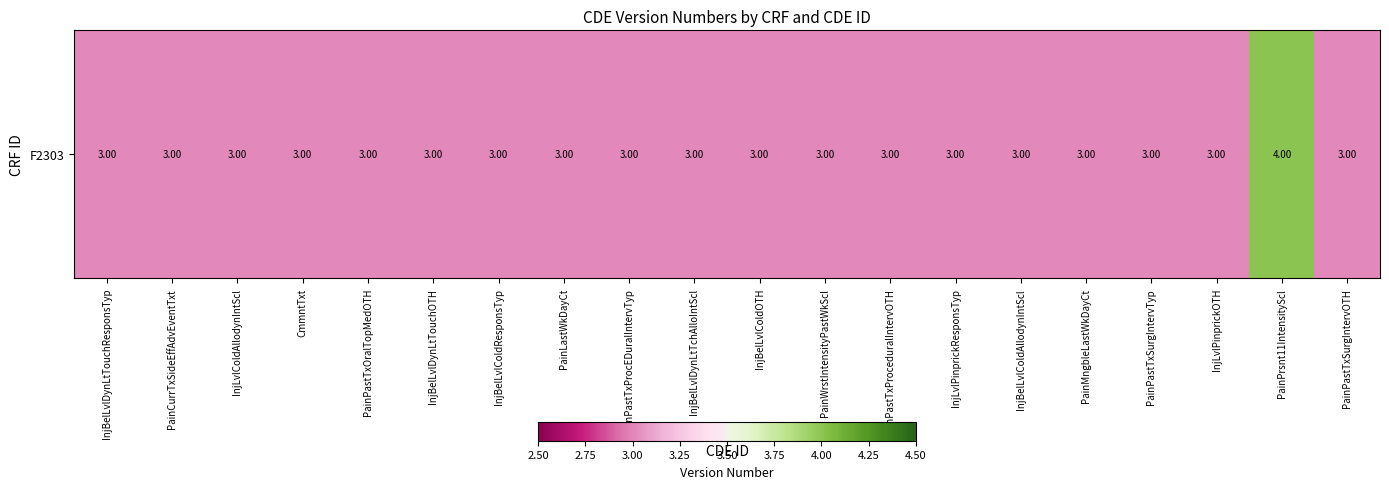

Reading left to right, what are all the values shown in this chart?

InjBelLvlDynLtTouchResponsTyp=3	PainCurrTxSideEffAdvEventTxt=3	InjLvlColdAllodynIntScl=3	CmmntTxt=3	PainPastTxOralTopMedOTH=3	InjBelLvlDynLtTouchOTH=3	InjBelLvlColdResponsTyp=3	PainLastWkDayCt=3	PainPastTxProcEDuralIntervTyp=3	InjBelLvlDynLtTchAlloIntScl=3	InjBelLvlColdOTH=3	PainWrstIntensityPastWkScl=3	PainPastTxProceduralIntervOTH=3	InjLvlPinprickResponsTyp=3	InjBelLvlColdAllodynIntScl=3	PainMngbleLastWkDayCt=3	PainPastTxSurgIntervTyp=3	InjLvlPinprickOTH=3	PainPrsnt11IntensityScl=4	PainPastTxSurgIntervOTH=3